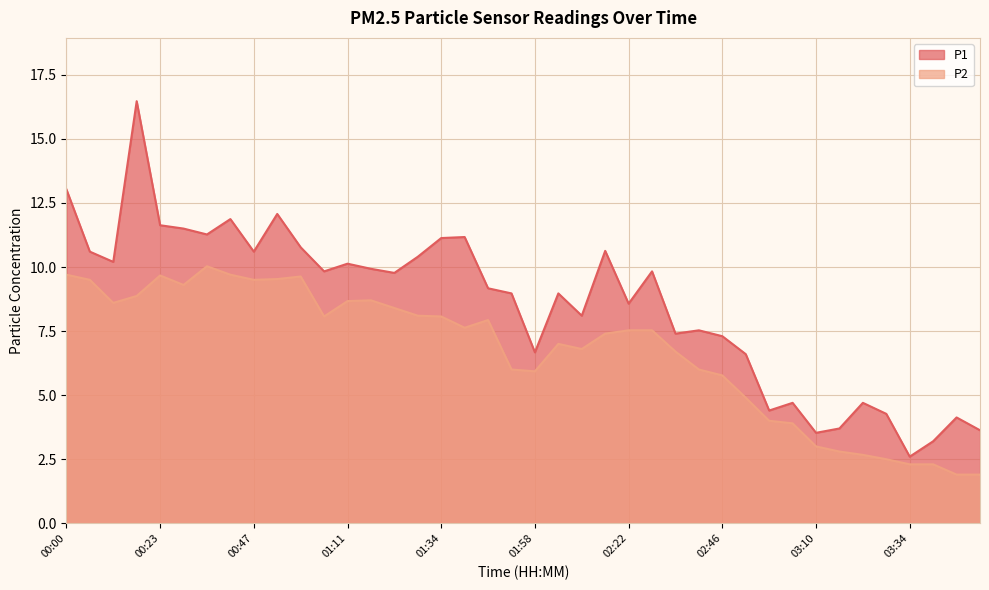

At which label does P1 first exceed 9?

00:00